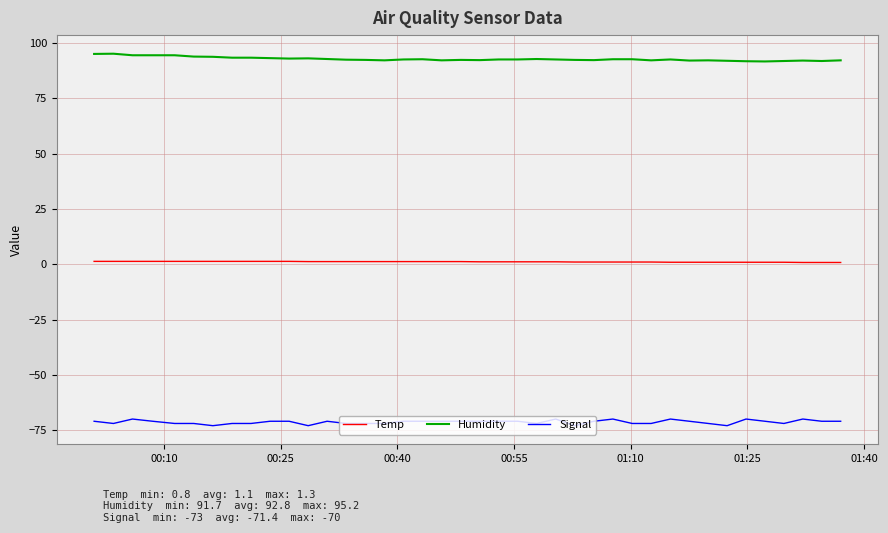

Which series has the largest total across all categories?

Humidity